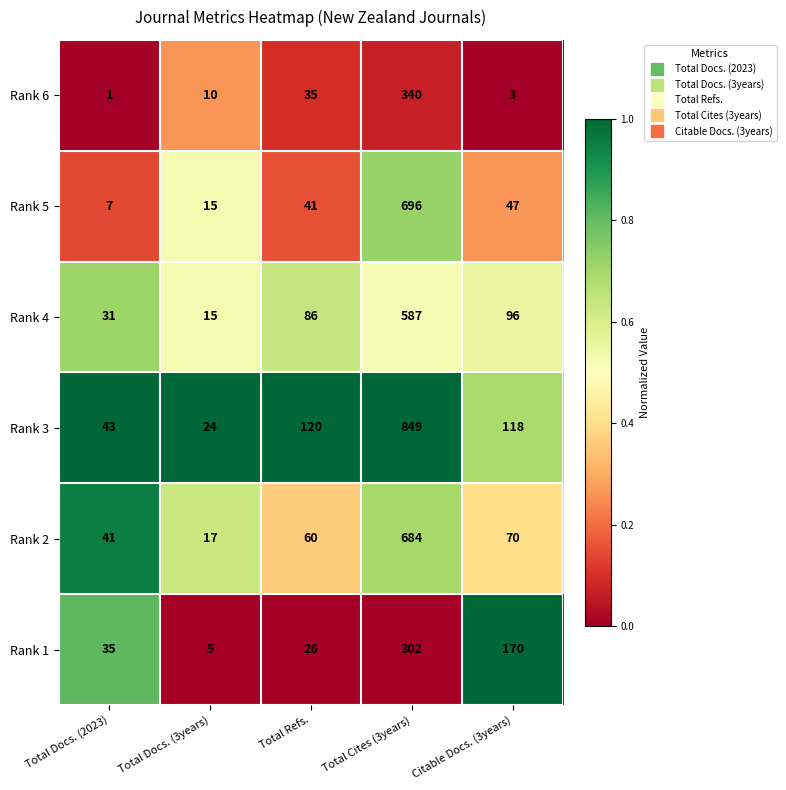

Which series has the largest total across all categories?

Rank 3